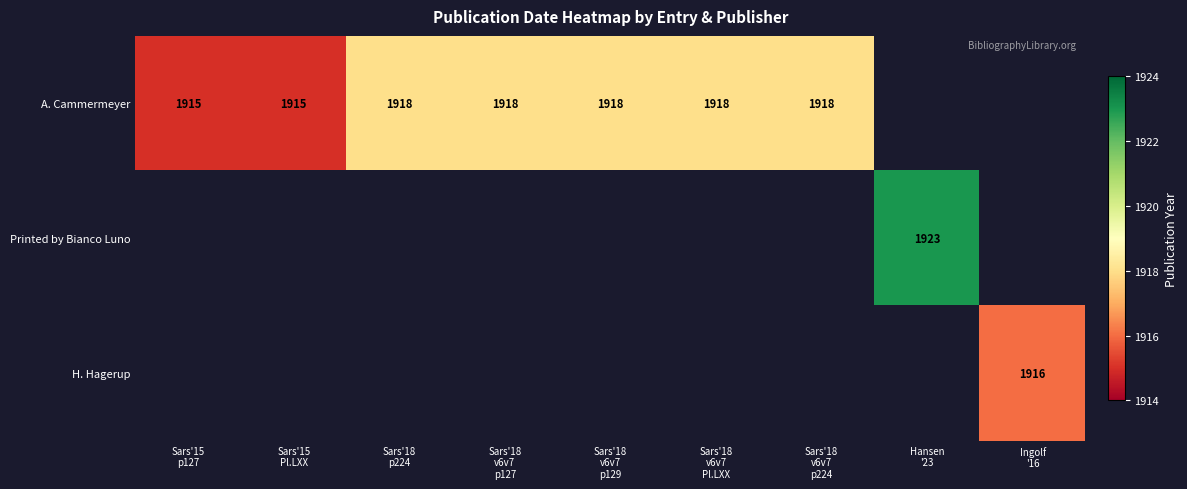

True or false: A. Cammermeyer has a value of 827.1 at Sars'18 v6v7 p127.

False